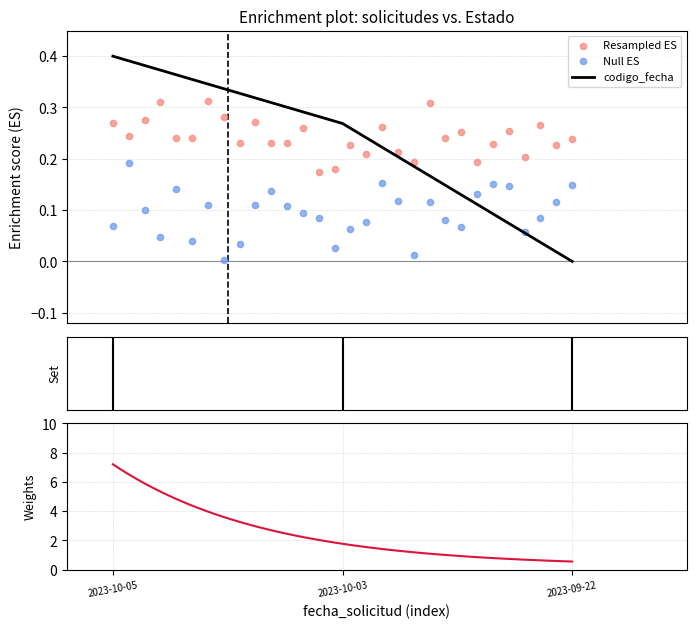

What is the change in value from 2023-10-05 to 2023-09-22?

-0.4